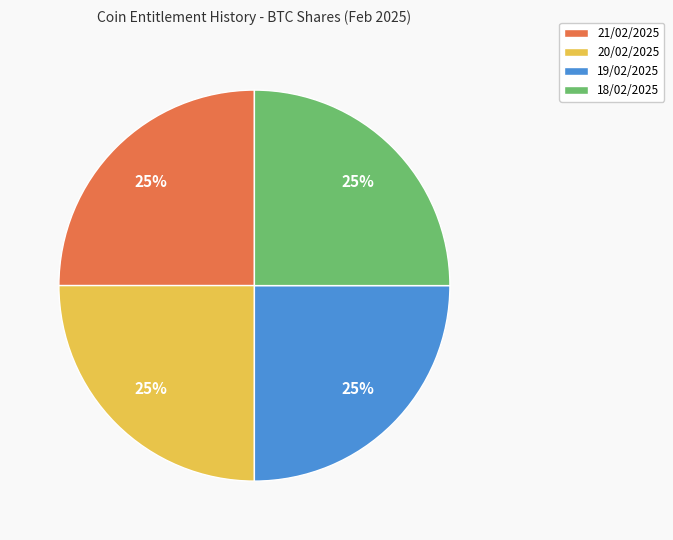

Is it true that 19/02/2025 is 25% of the pie?

True